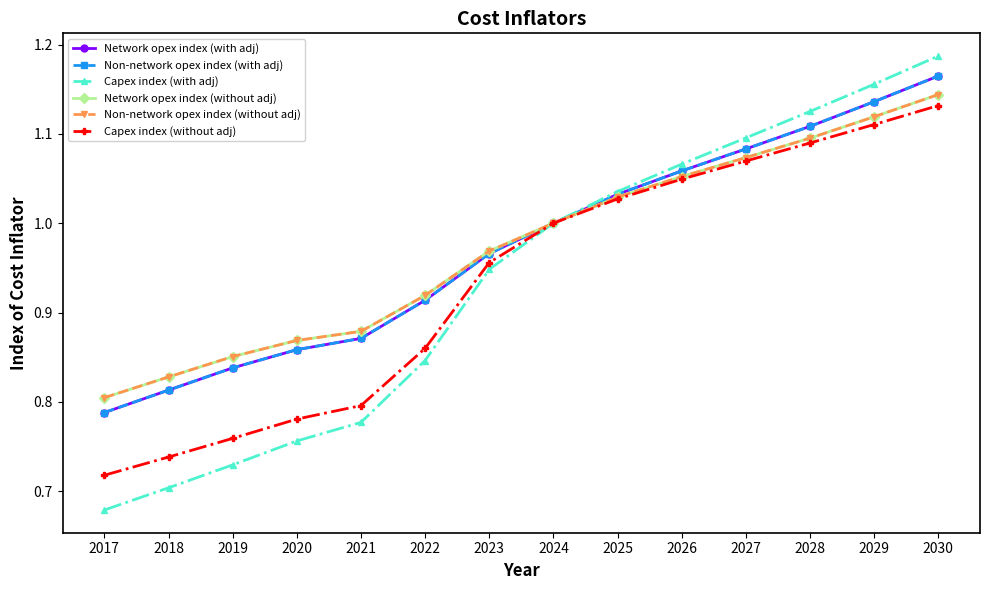

Is this an area chart (filled region under the line)?

No